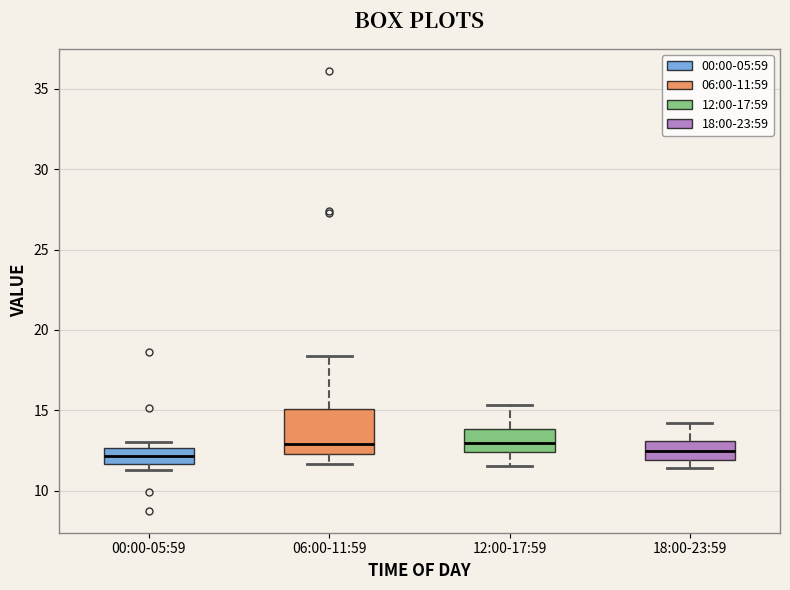

Which box is the tallest, from its lower edge to its upper edge?

06:00-11:59